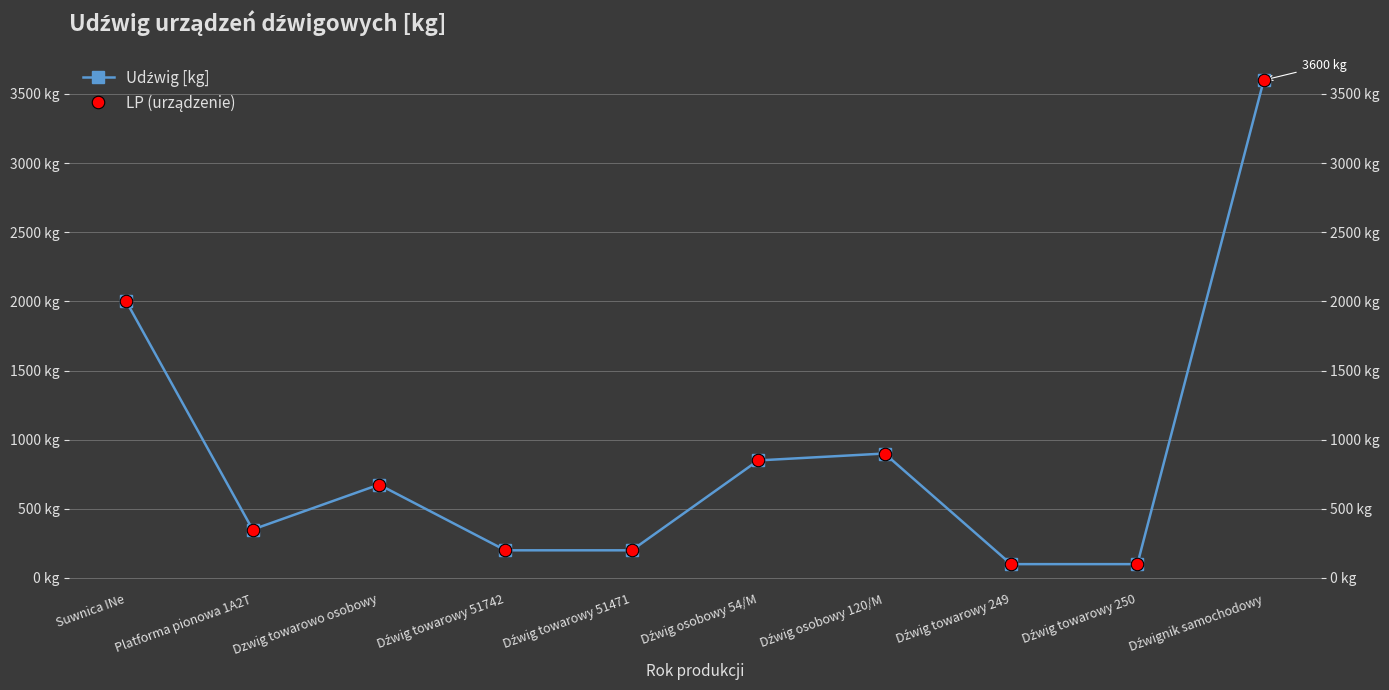

True or false: Udźwig [kg] and LP (urządzenie) intersect in this chart.

False